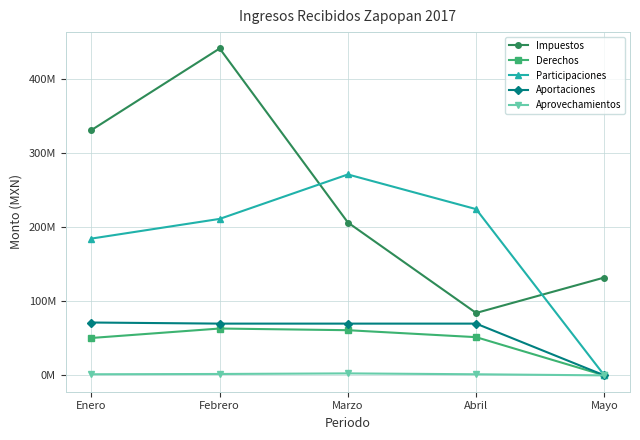

Does the chart have visible grid lines?

Yes